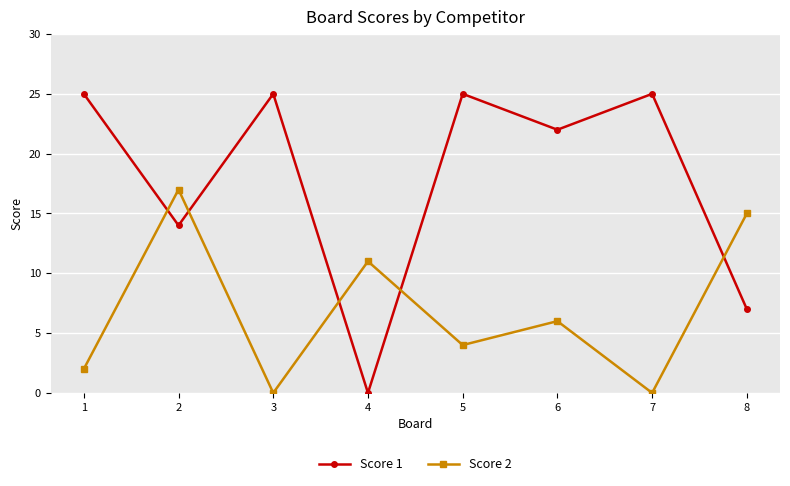

Read the Score 1 value at 5, to the nearest 5.

25